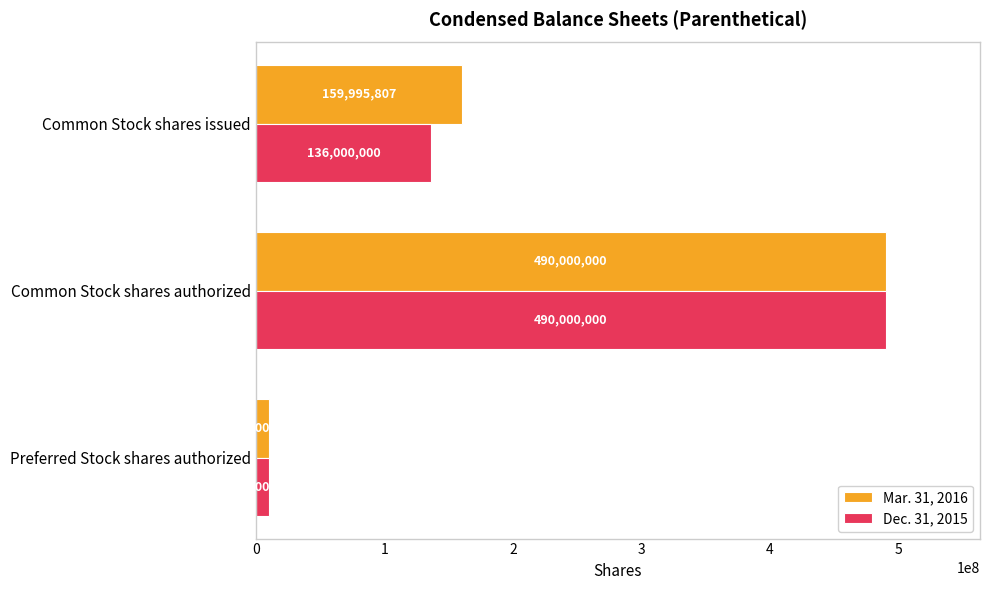

What is the average value of the Mar. 31, 2016 series?

219998602